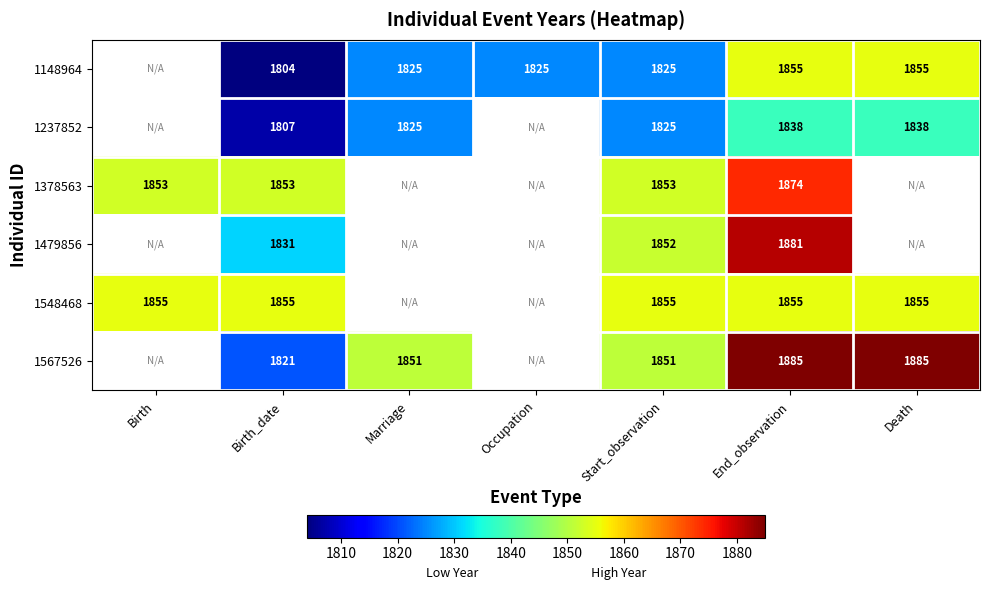

Is it true that 1548468 equals 693 at Birth_date?

False